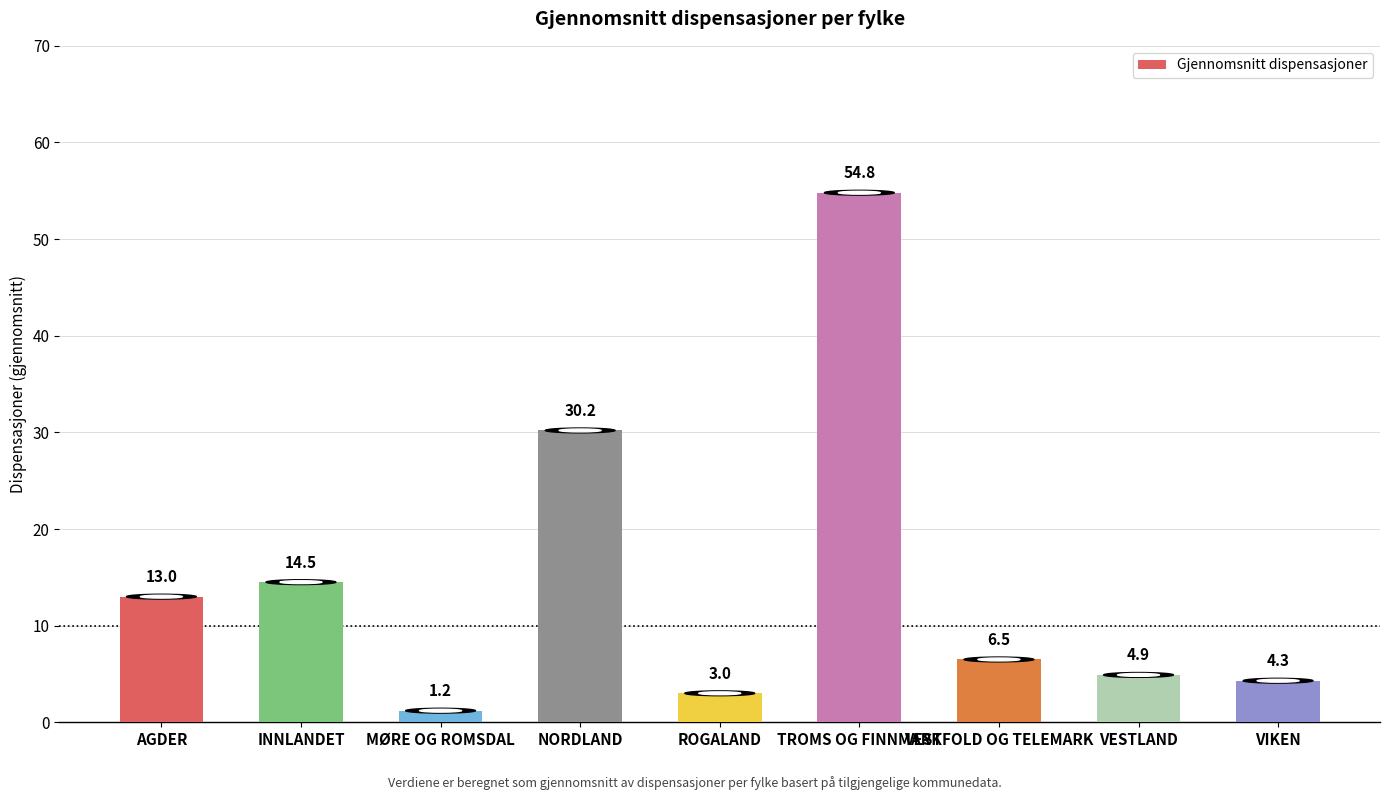

What is the change in value from INNLANDET to VESTFOLD OG TELEMARK?

-8.0